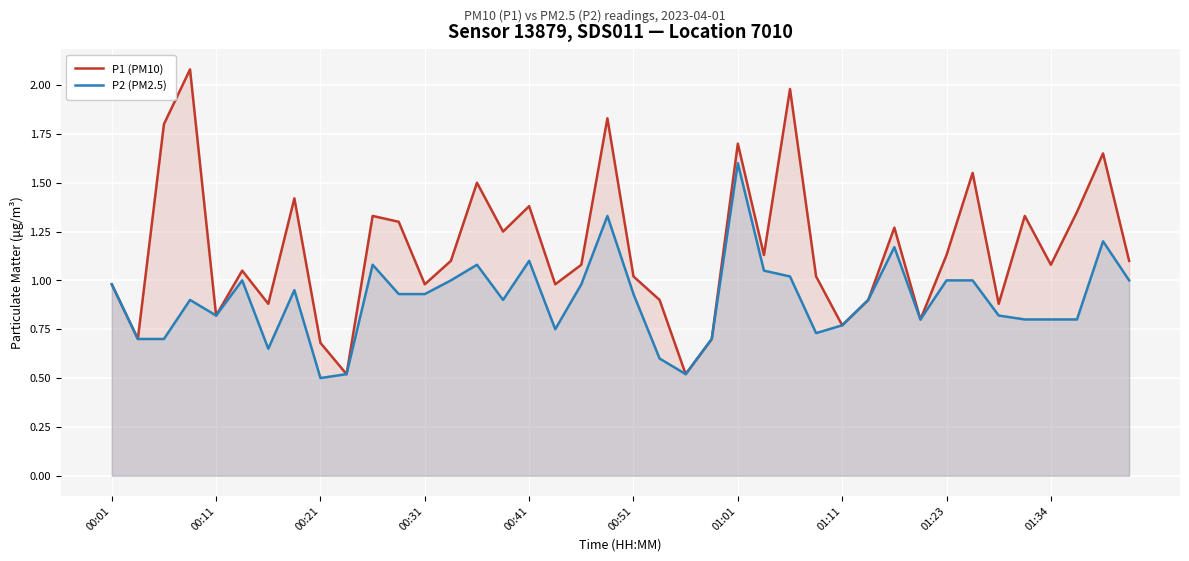

Rank the series by their maximum value, from highest to lowest.

P1 (PM10), P2 (PM2.5)